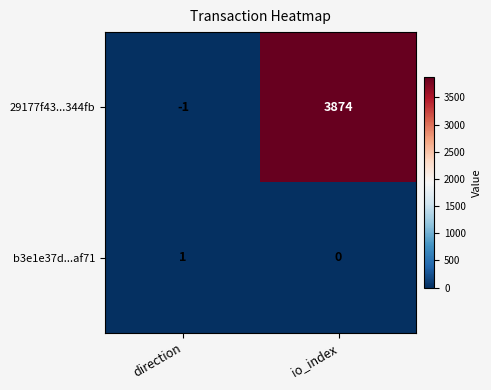

Which label corresponds to the largest value in the chart?

io_index